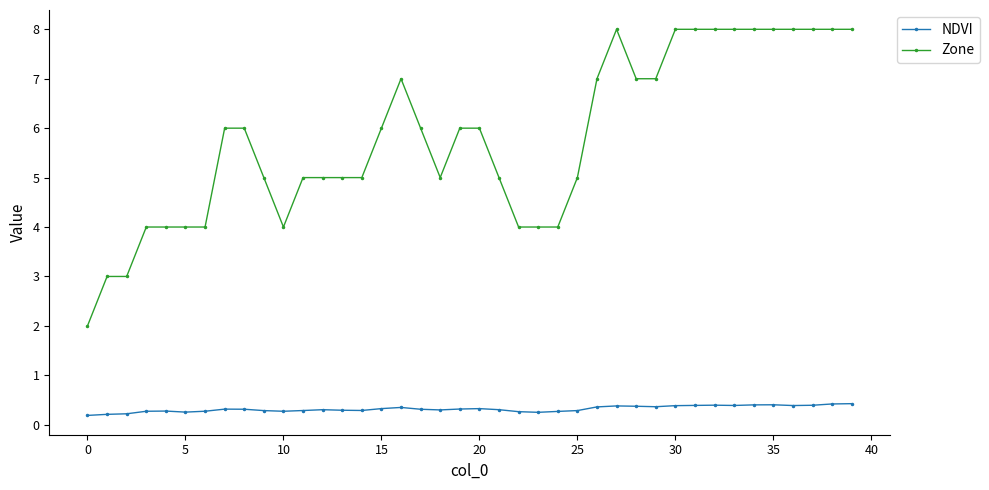

True or false: Zone has more than 1 points higher than both neighbors.

True